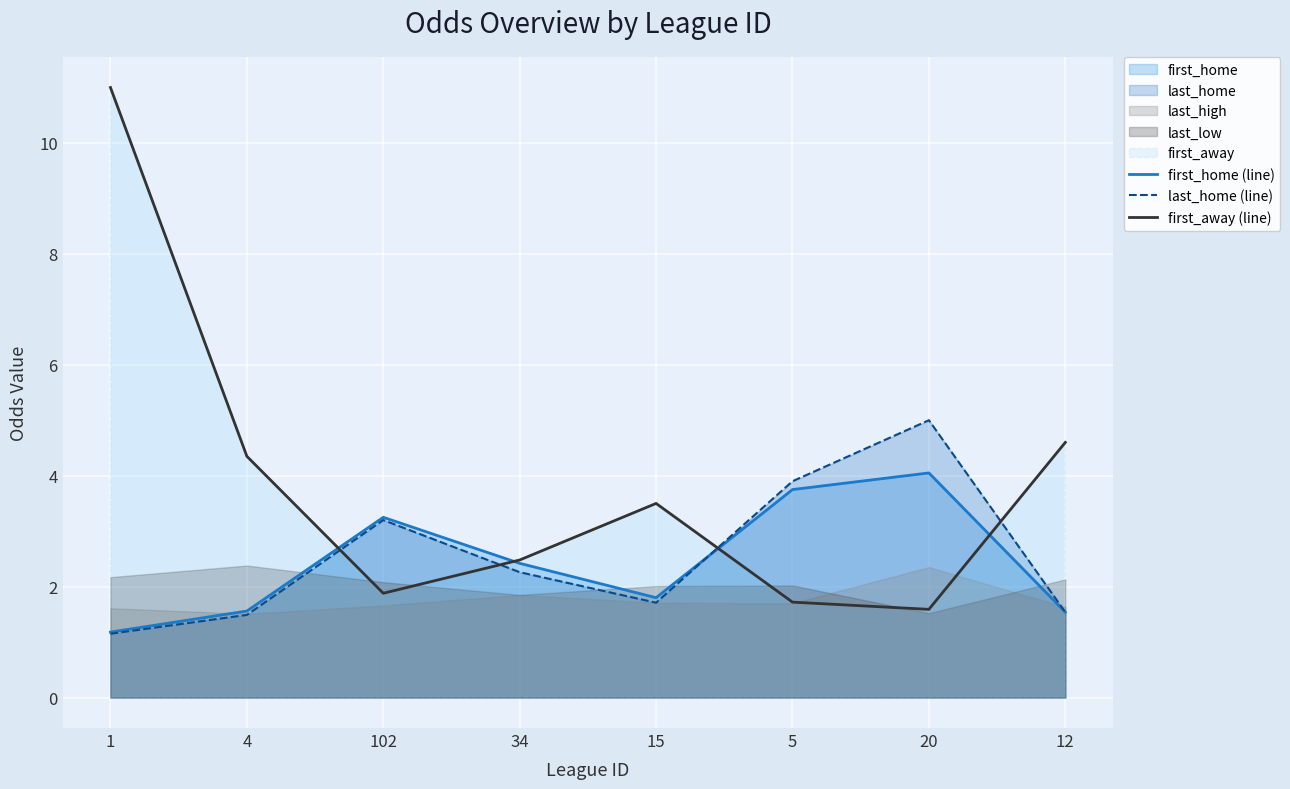

True or false: first_away (line) has more than 2 points higher than both neighbors.

False